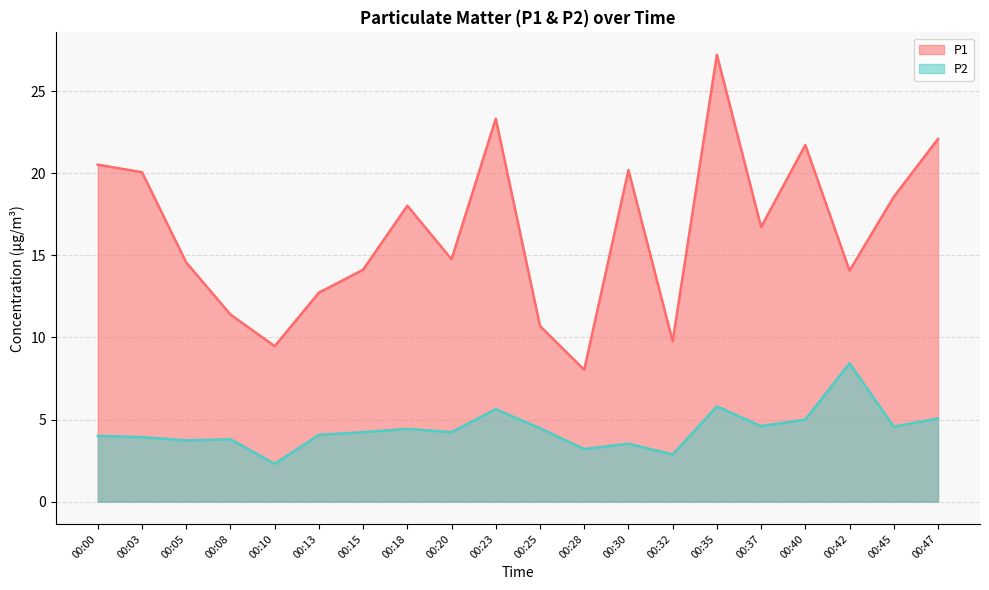

What is the highest value of the P2 series?

8.4